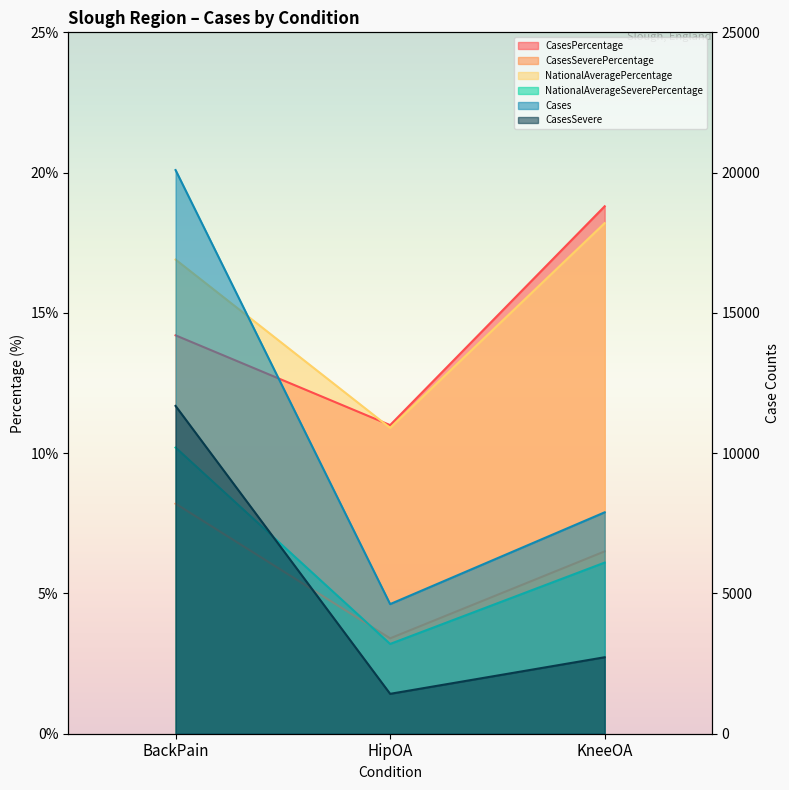

List the labels in order of CasesSeverePercentage value, smallest first.

HipOA, KneeOA, BackPain